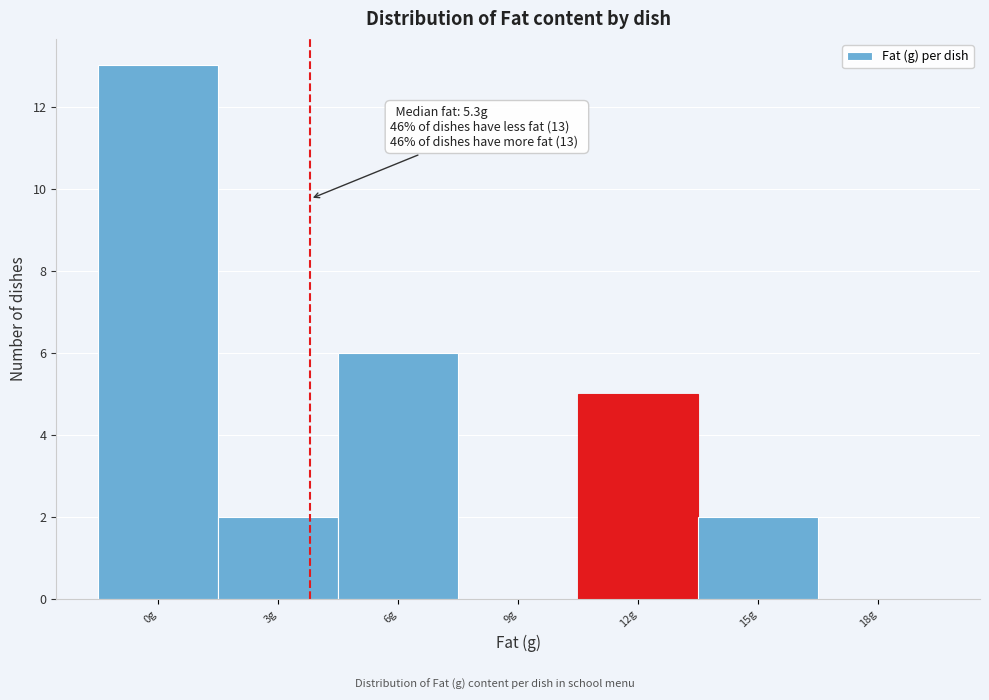

Reading left to right, what are all the values shown in this chart?

0g=13	3g=2	6g=6	9g=0	12g=5	15g=2	18g=0